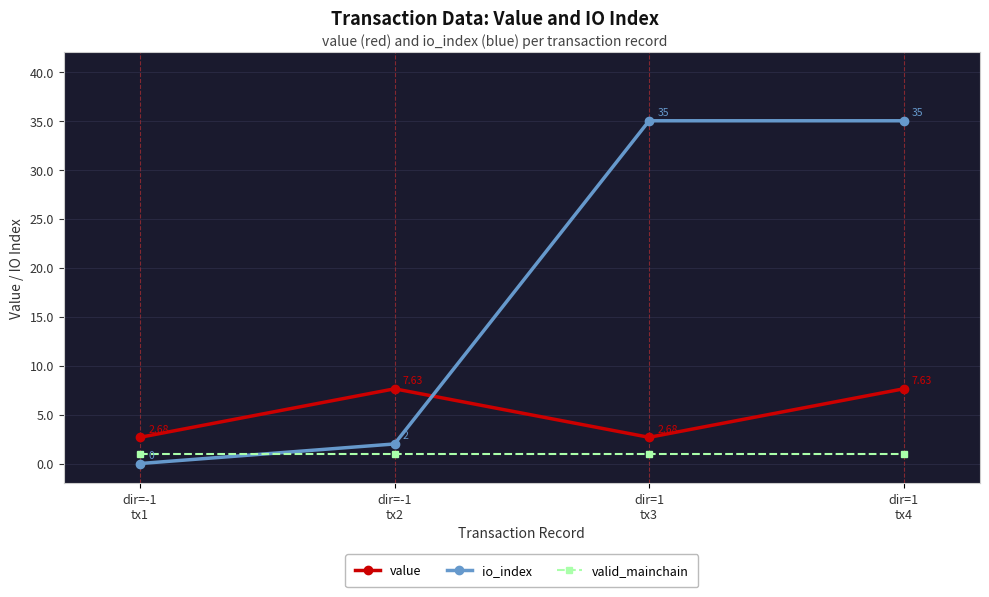

What is the maximum value shown in the chart?

35.0